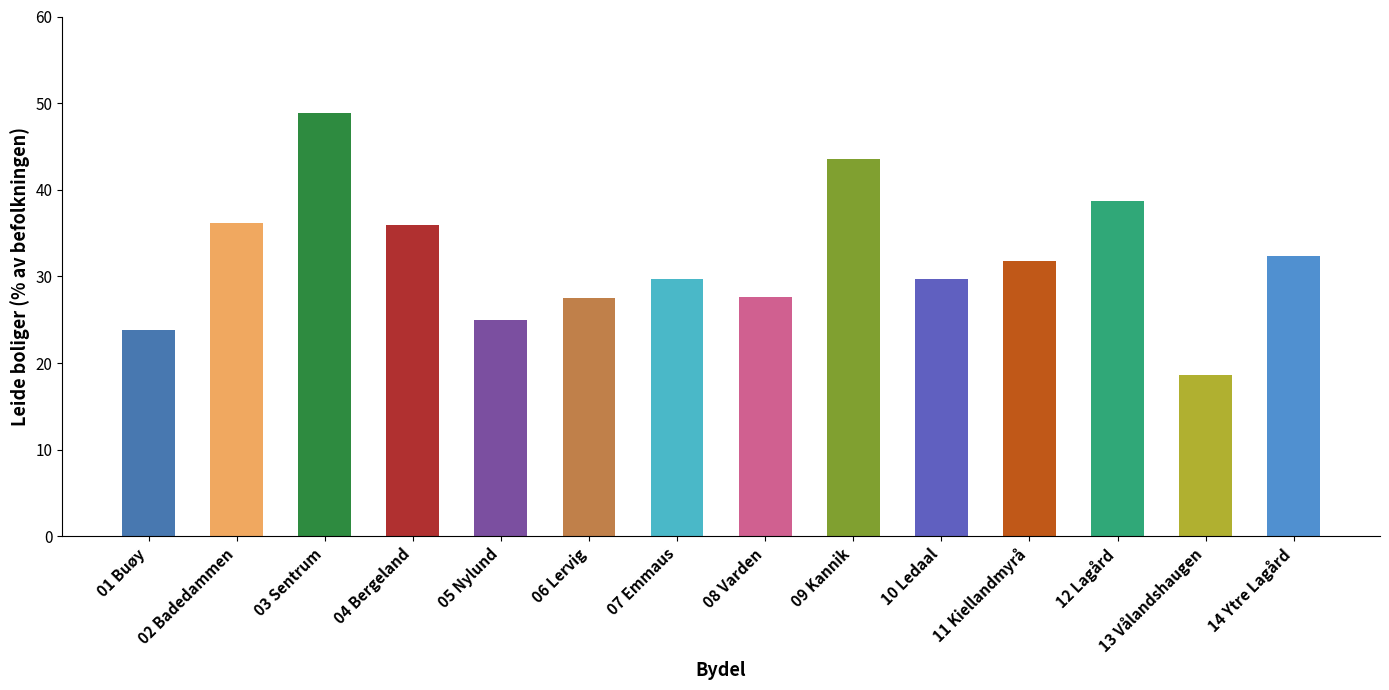

Which has a higher value, 08 Varden or 14 Ytre Lagård?

14 Ytre Lagård